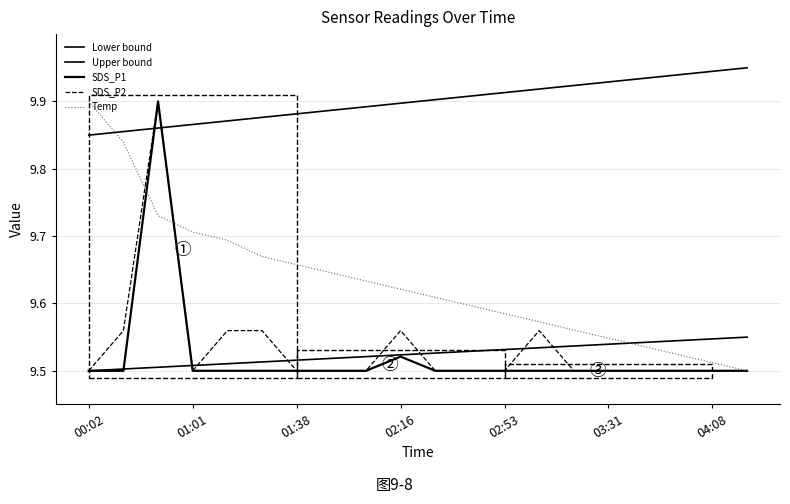

Between 04:08 and 01:26, which is larger?

04:08